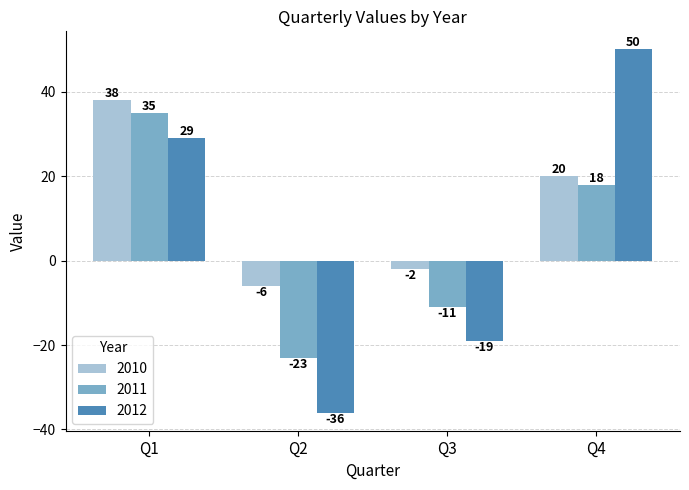

True or false: 2011 has a value of -41 at Q2.

False